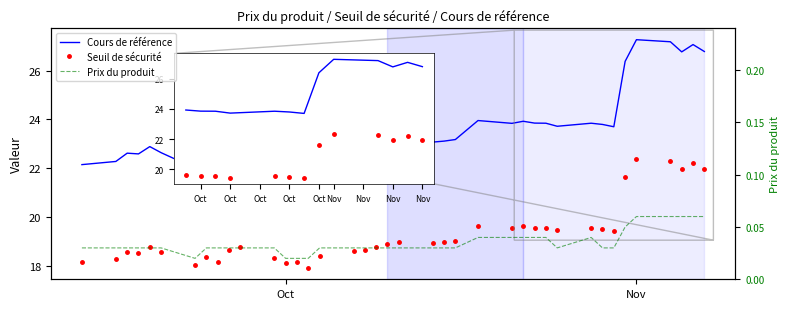

What are all the series names shown in the legend?

Cours de référence, Seuil de sécurité, Prix du produit